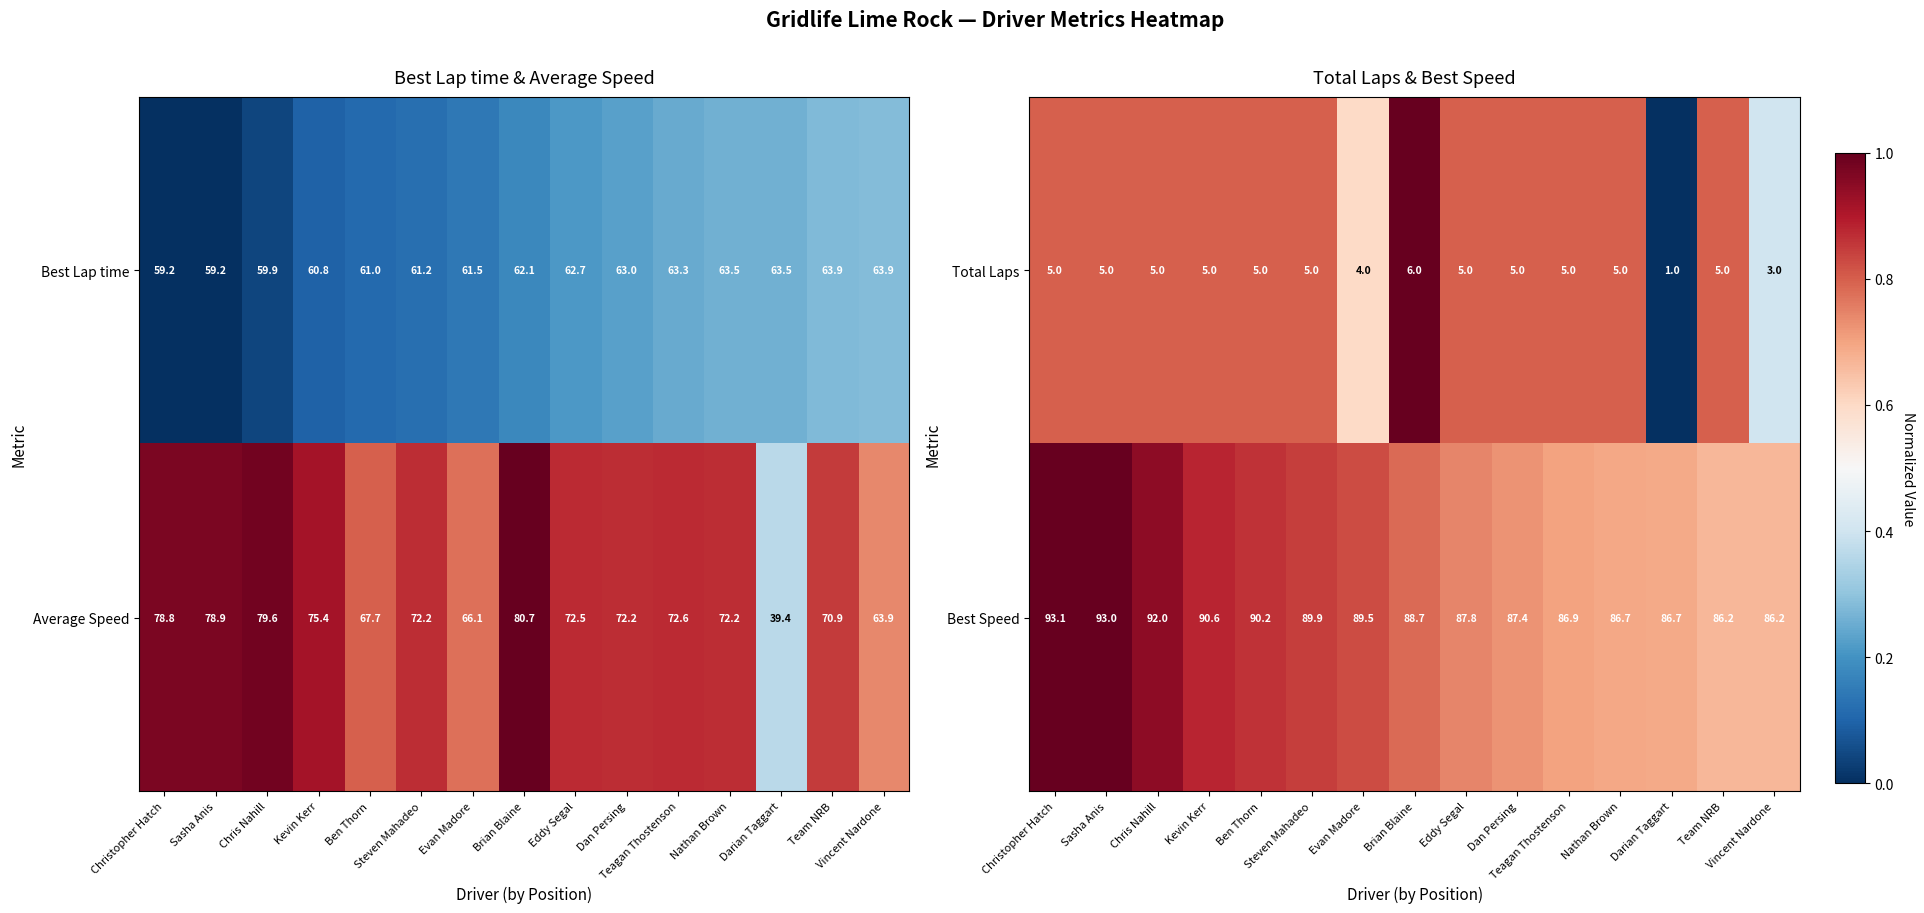

At how many categories does at least one series exceed 0?

15